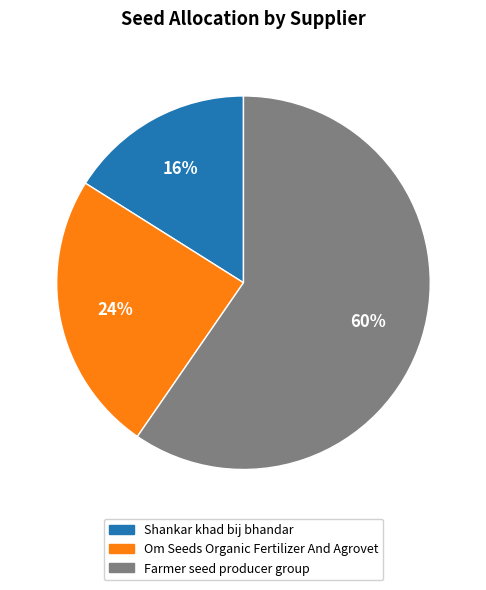

Rank the categories by value from lowest to highest.

Shankar khad bij bhandar, Om Seeds Organic Fertilizer And Agrovet, Farmer seed producer group